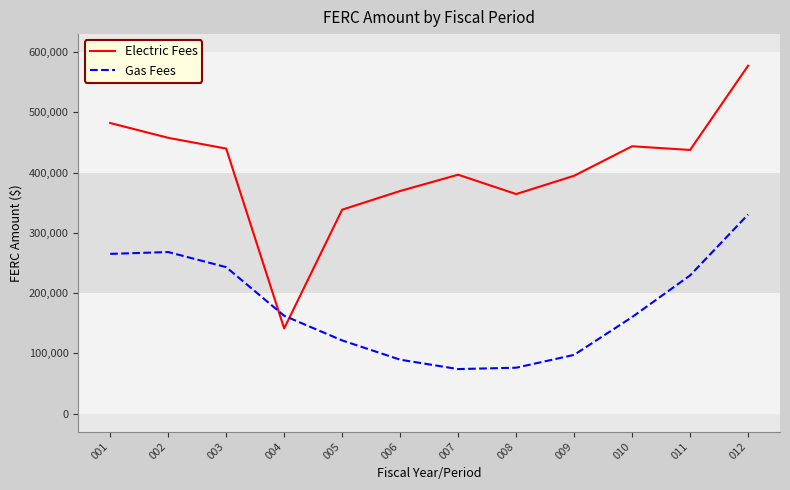

Which series changed the most between 002 and 007?

Gas Fees